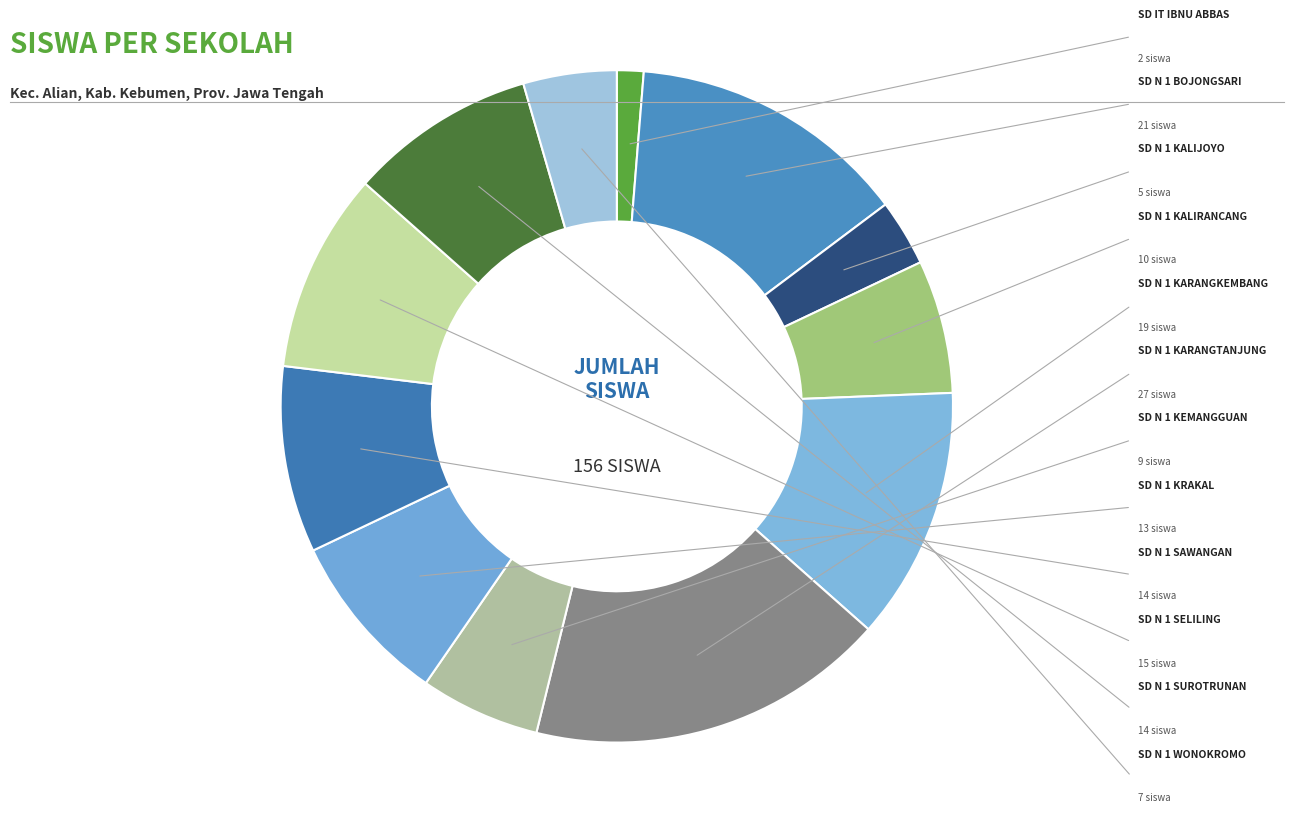

Is there any slice that represents more than half of the pie?

No